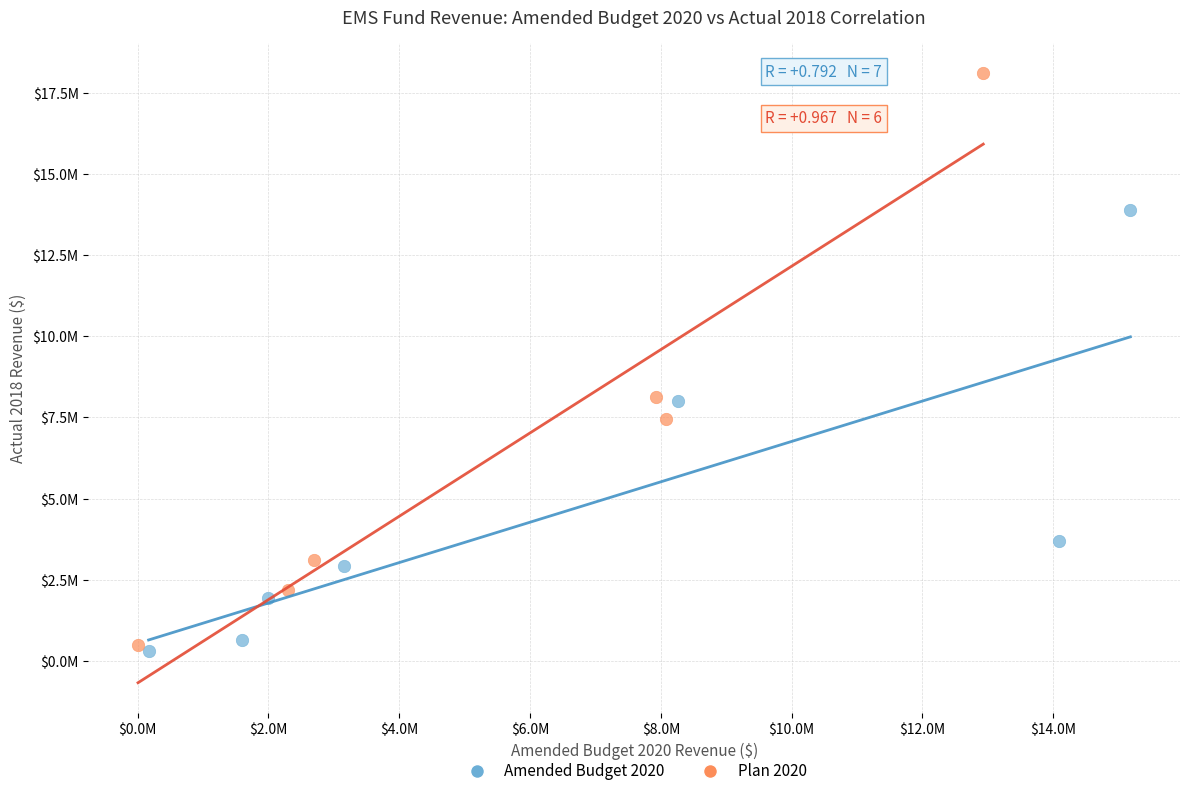

What are all the series names shown in the legend?

Amended Budget 2020, Plan 2020